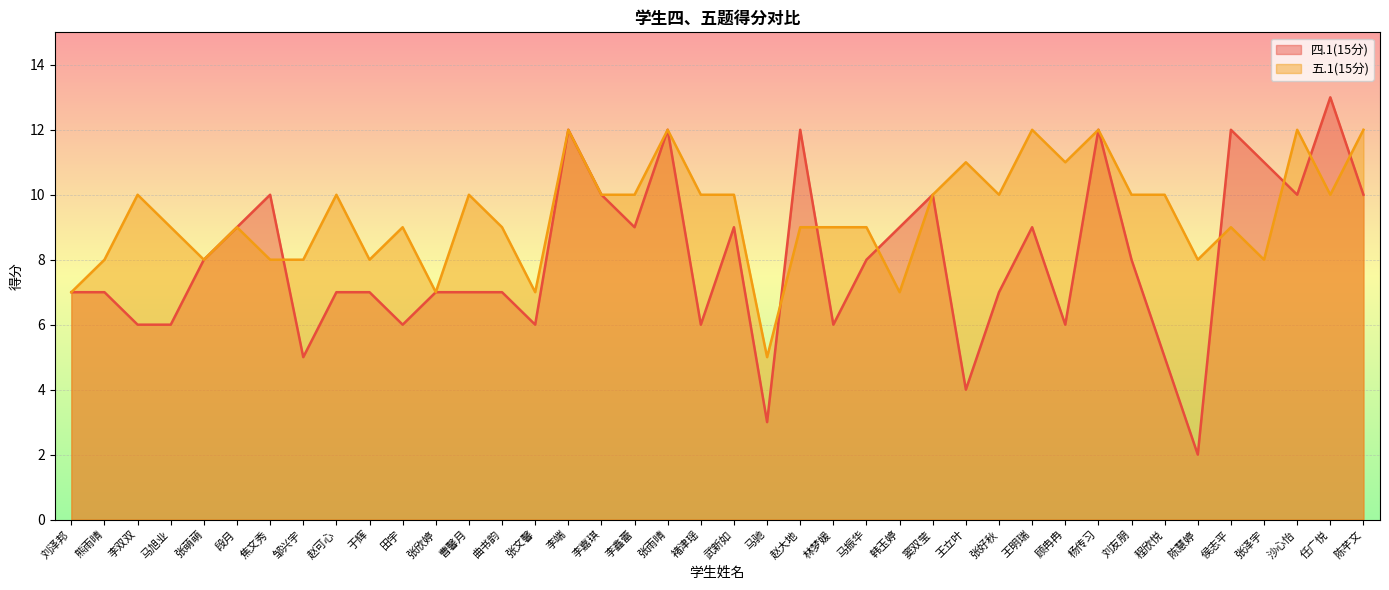

After their last crossing, which series has the higher values: 四.1(15分) or 五.1(15分)?

五.1(15分)